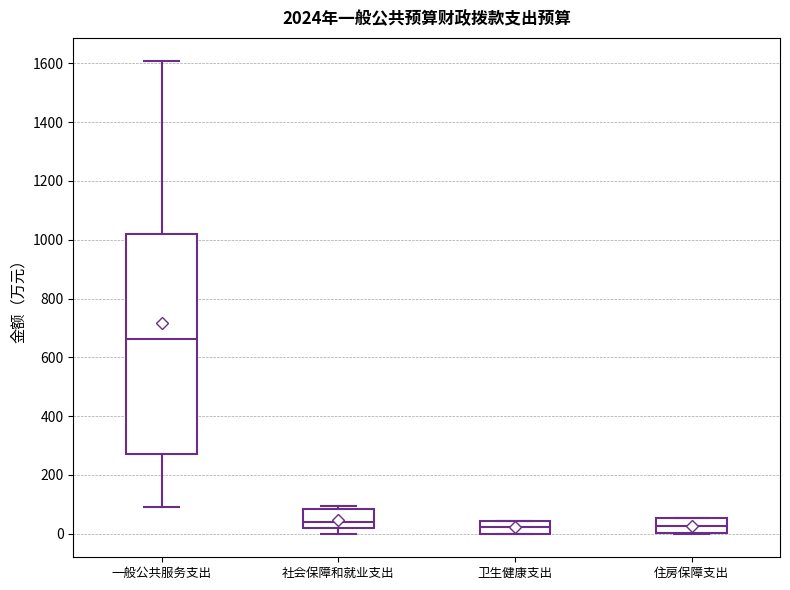

Where is the lower edge of the box for 住房保障支出 on the y-axis? The values are not printed on the chart, so give them approximately, as read against the axis.

0